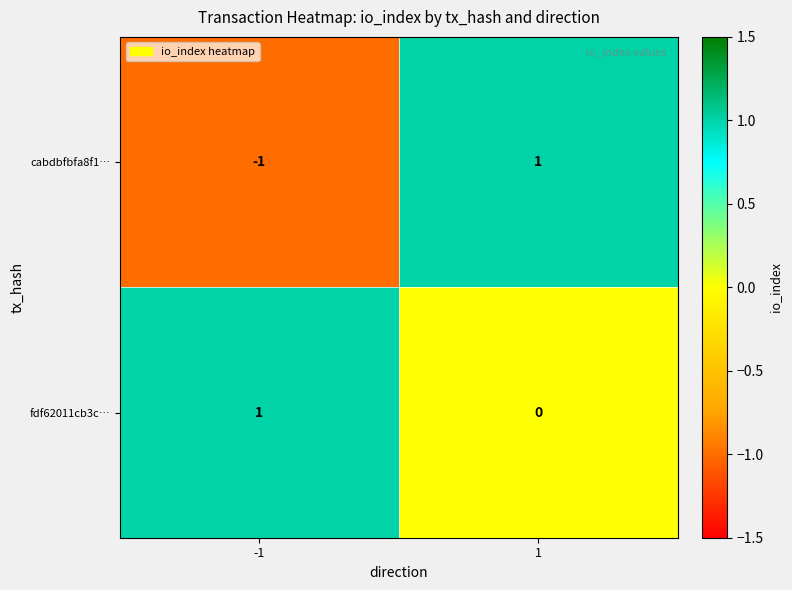

The fdf62011cb3c… series shows 1 at -1. True or false?

True